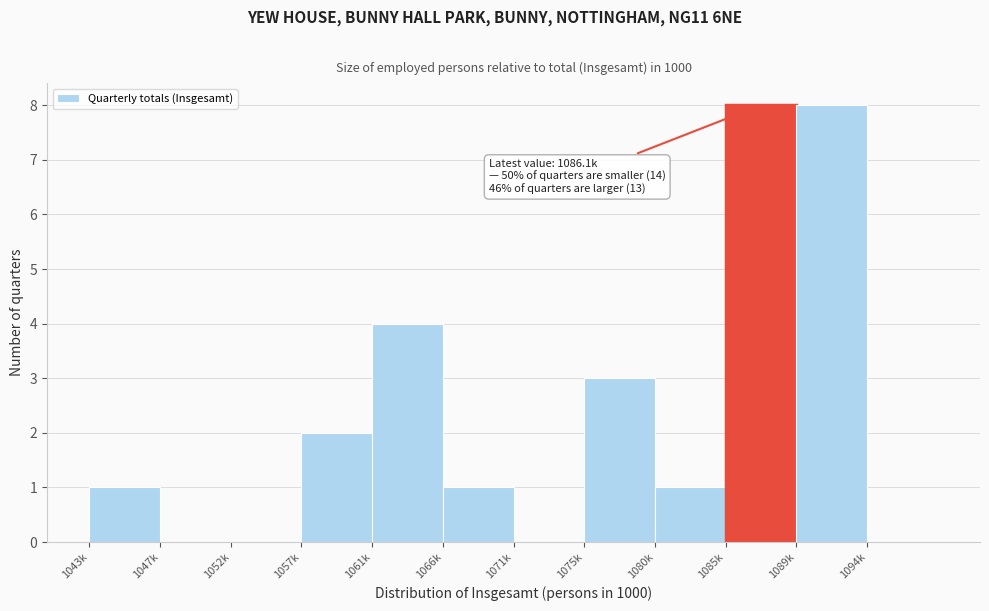

Reading left to right, extract all data points from this chart.

1043k=1	1047k=0	1052k=0	1057k=2	1061k=4	1066k=1	1071k=0	1075k=3	1080k=1	1085k=8	1089k=8	1094k=0